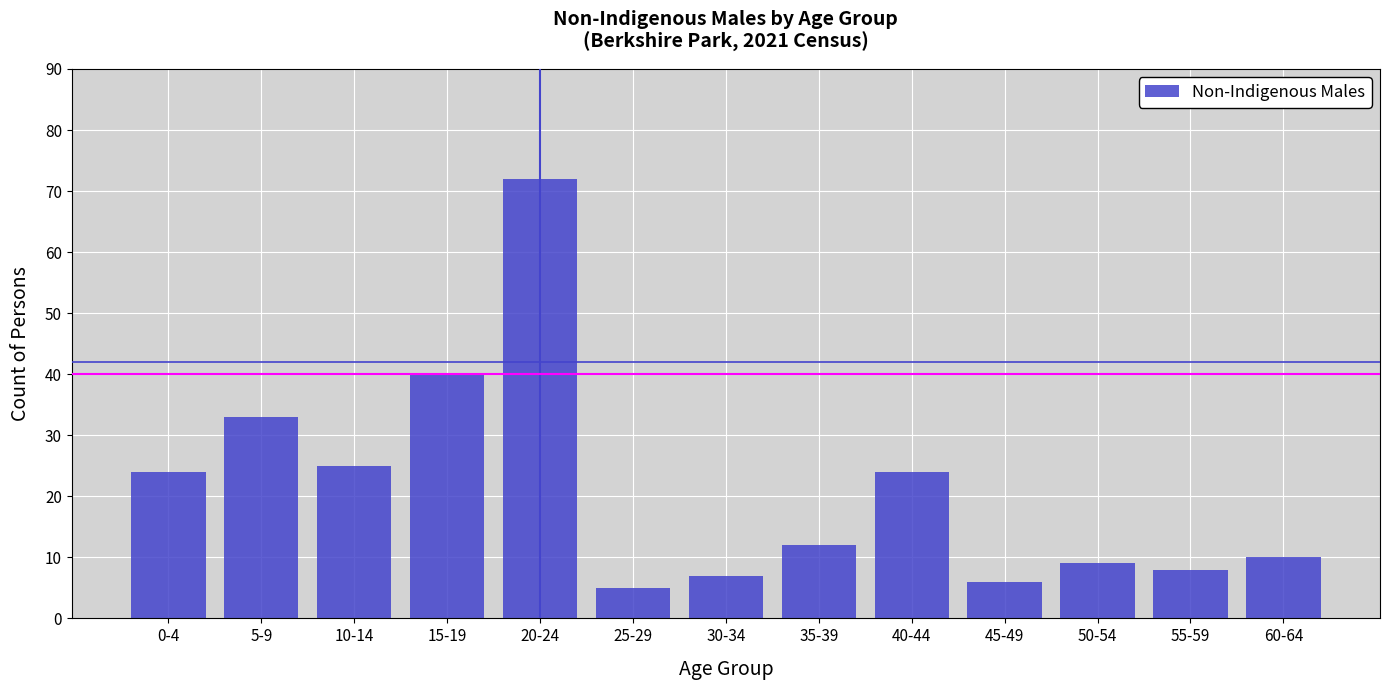

Reading left to right, transcribe all the data shown in this chart.

0-4=24	5-9=33	10-14=25	15-19=40	20-24=72	25-29=5	30-34=7	35-39=12	40-44=24	45-49=6	50-54=9	55-59=8	60-64=10